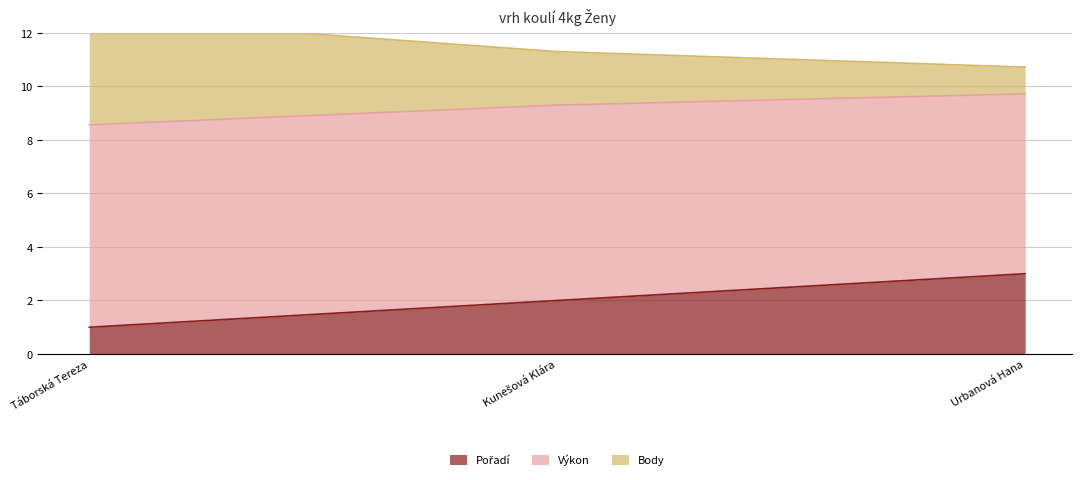

Is the value of Body at Kunešová Klára greater than the value of Pořadí at Táborská Tereza?

Yes